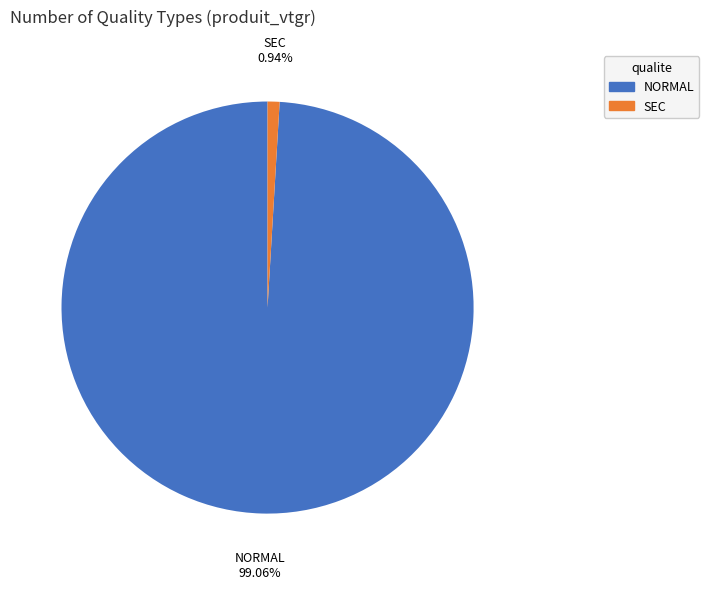

Which category has the smallest portion of the pie?

SEC